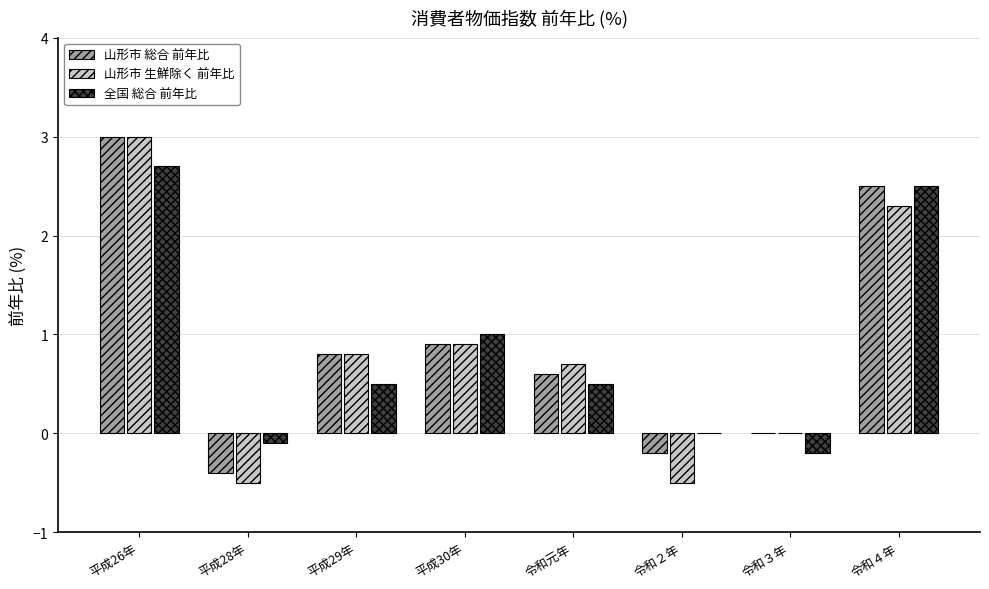

How many categories are shown in the chart?

8